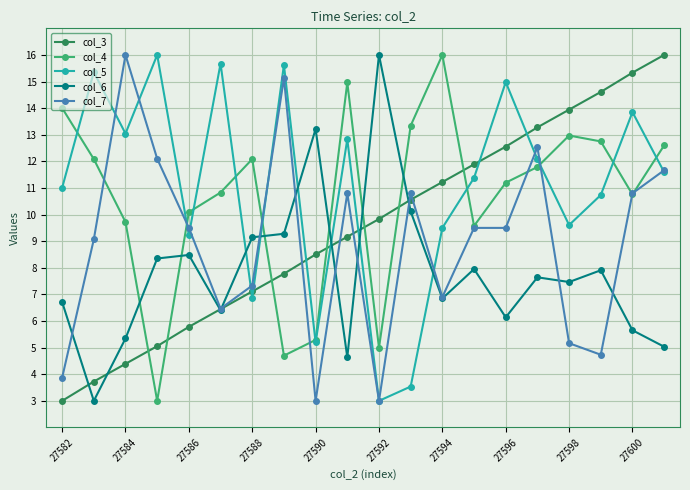

What is the value of the col_3 point at the 12th from the left?

10.6